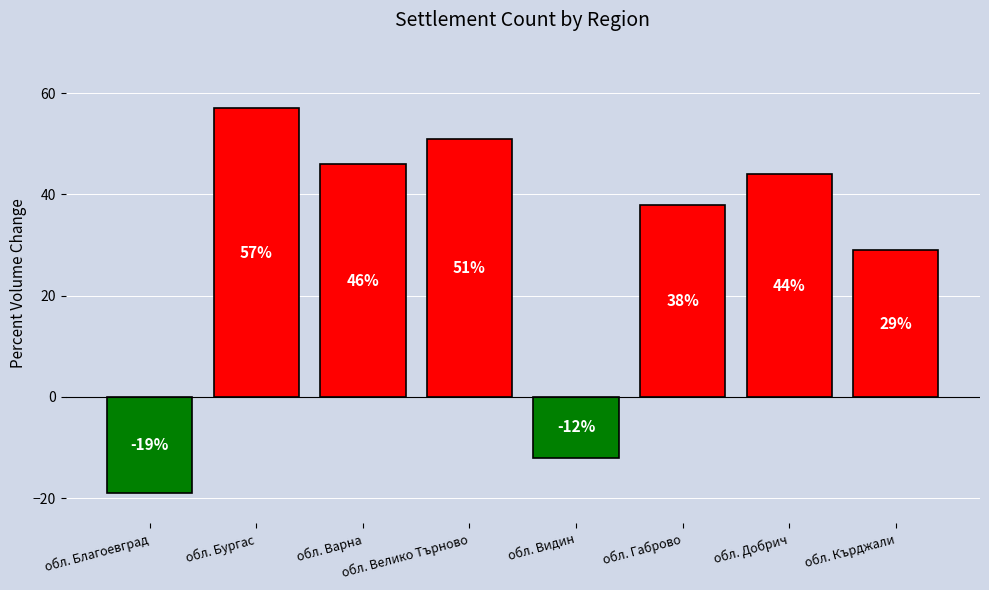

Between обл. Благоевград and обл. Добрич, which is larger?

обл. Добрич